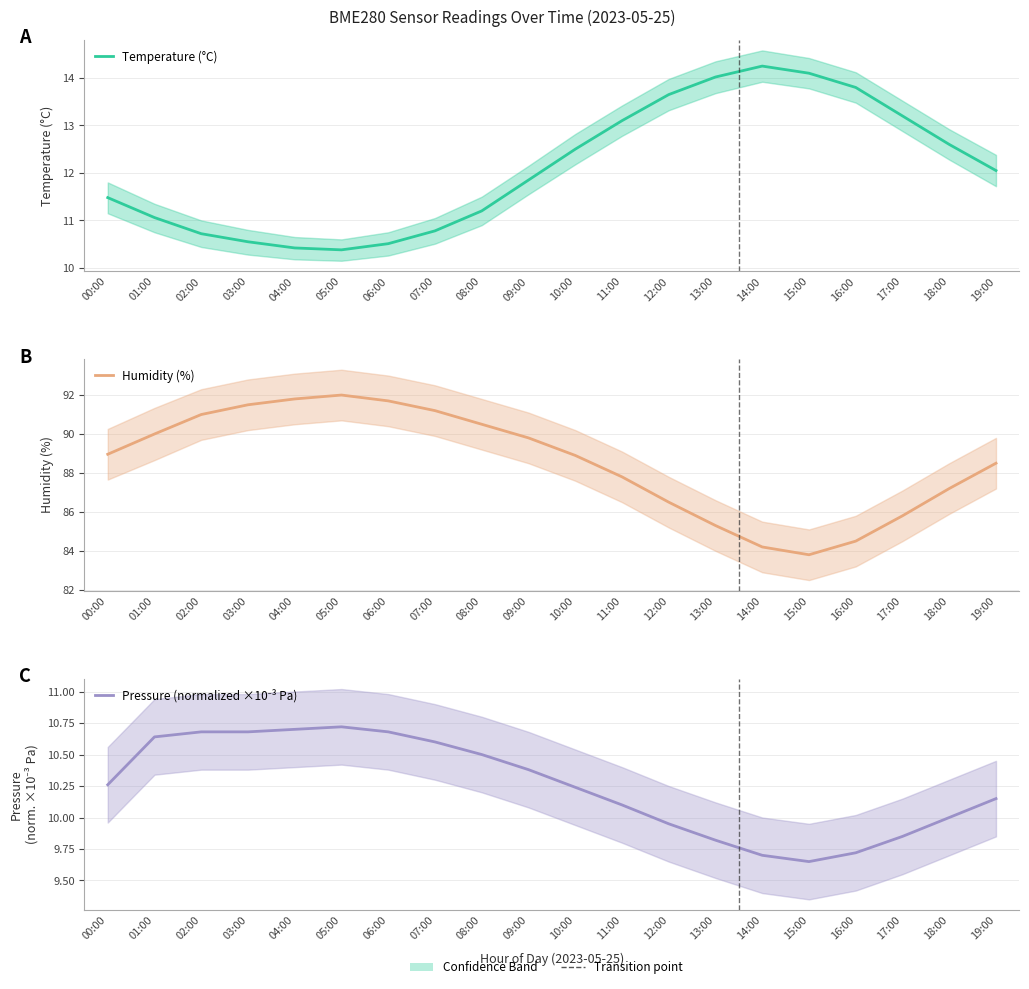

At how many categories does at least one series exceed 56?

20